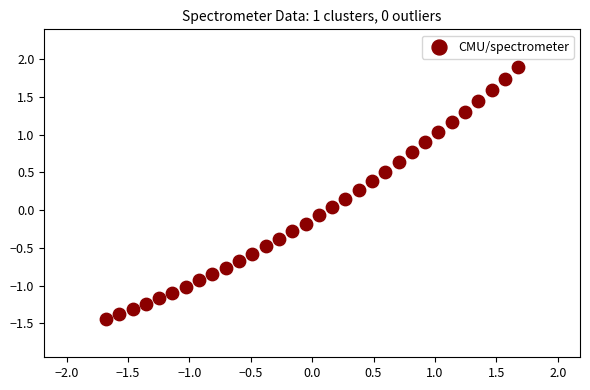

What is the range of X values (max minus min)?

3.4